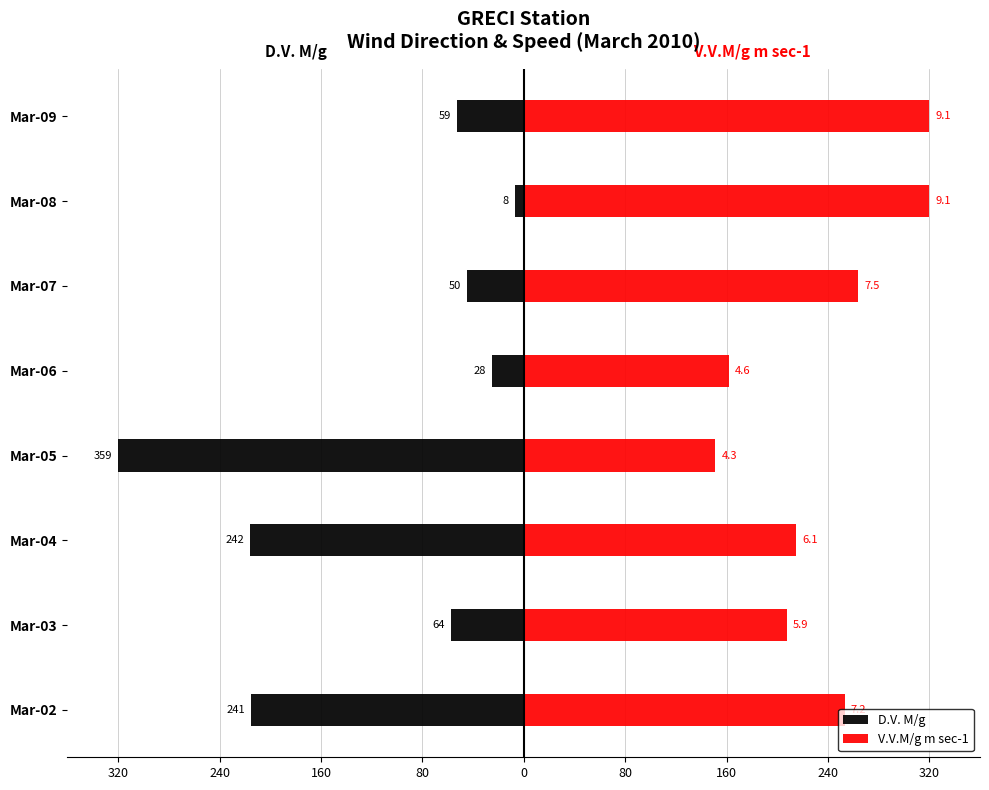

How many groups of bars are there?

8